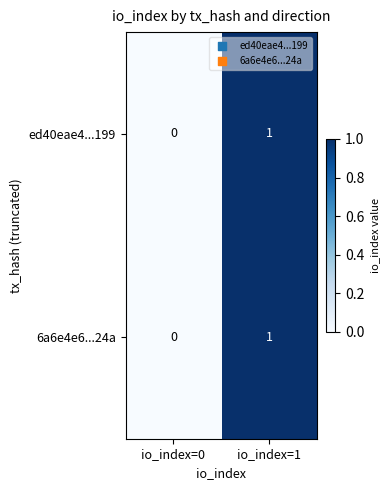

Where is 6a6e4e6...24a nearest to the value 0?

io_index=0